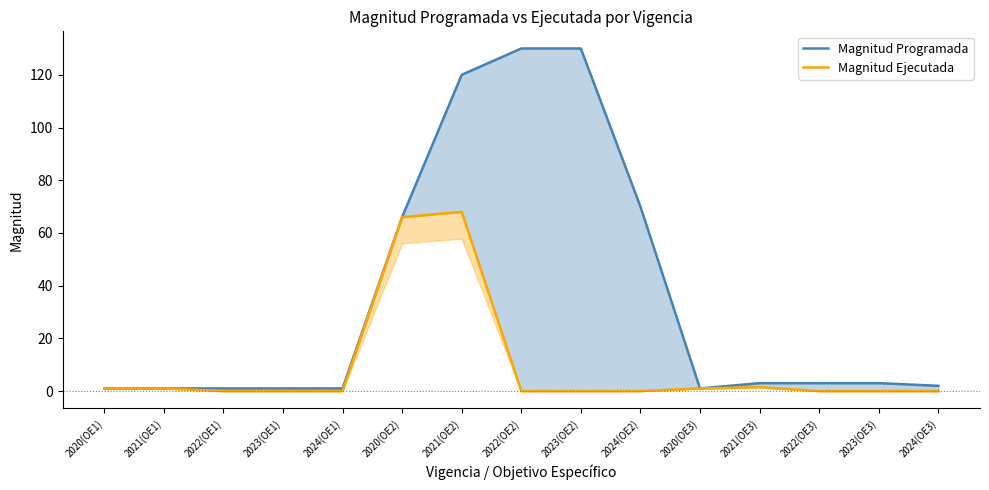

Reading left to right, transcribe all the data shown in this chart.

Magnitud Programada: 1.0	1.0	1.0	1.0	1.0	66.0	120.0	130.0	130.0	70.0	1.0	3.0	3.0	3.0	2.0
Magnitud Ejecutada: 1.0	1.0	0.0	0.0	0.0	66.0	68.0	0.0	0.0	0.0	1.0	1.5	0.0	0.0	0.0